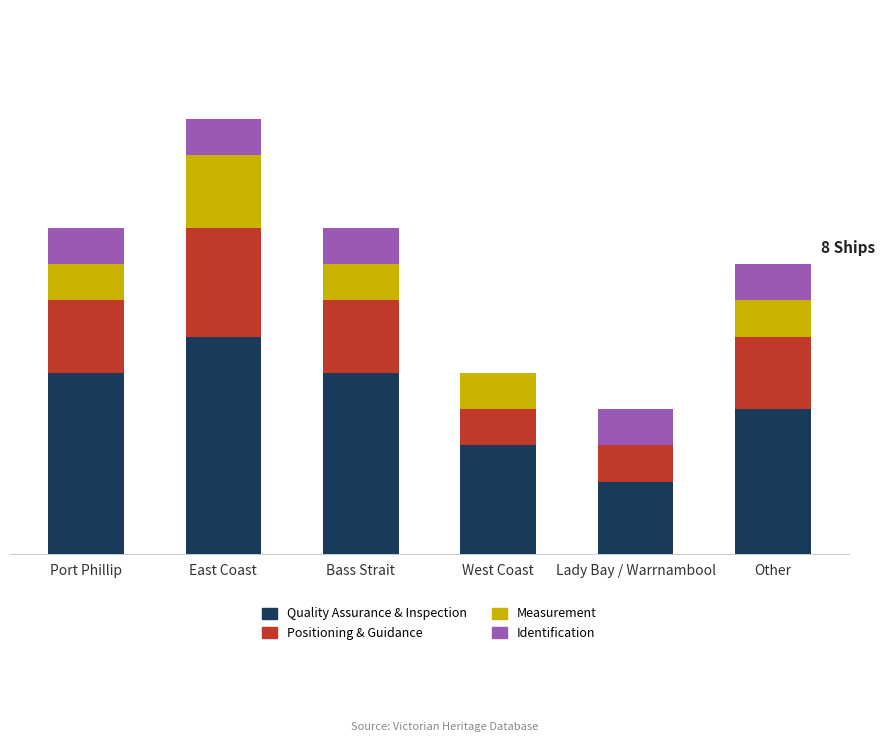

Between Port Phillip and Other, which series saw the biggest shift?

Quality Assurance & Inspection